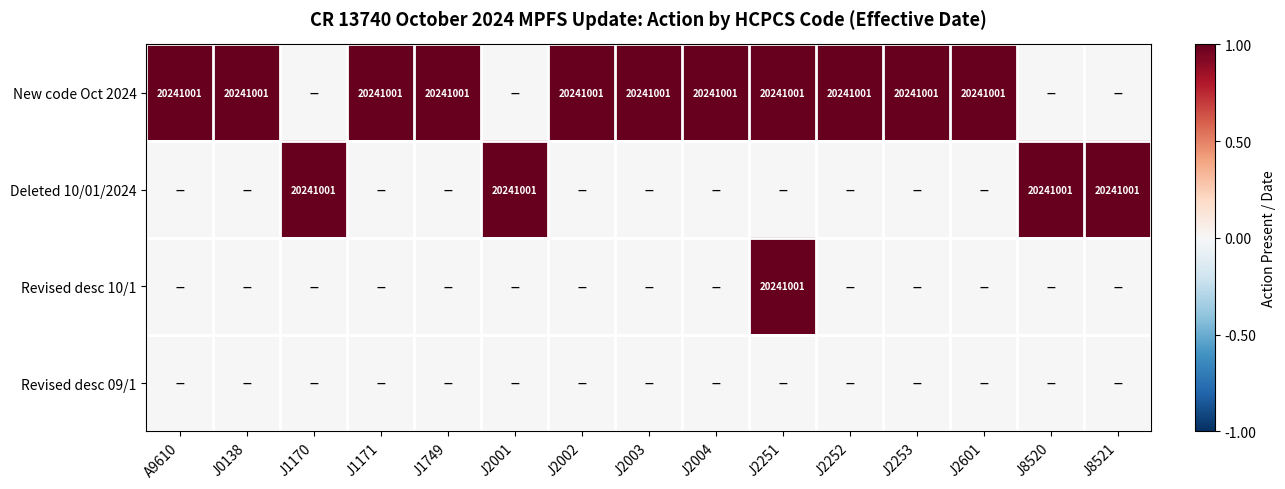

True or false: Revised desc 10/1 has a value of 11179344 at J2251.

False